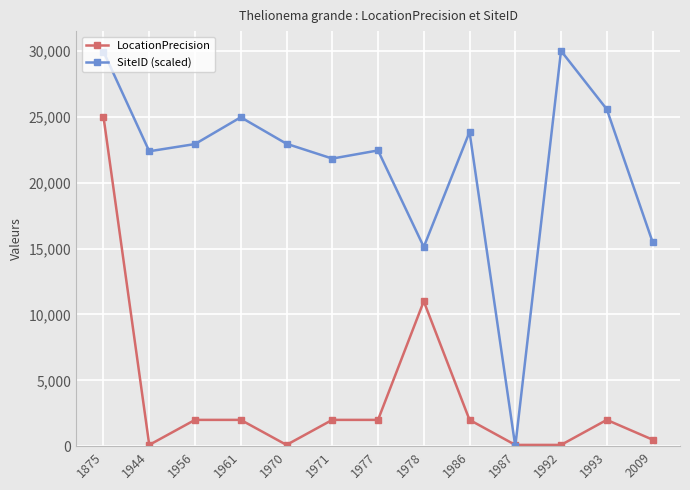

What is the greatest value displayed?

30000.0